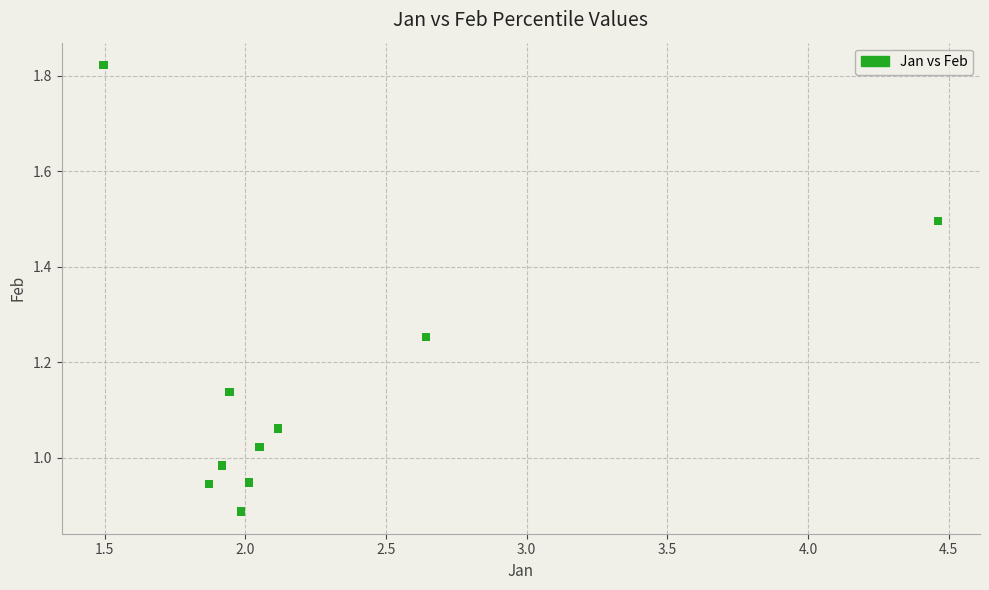

What is the range of X values (max minus min)?

3.0